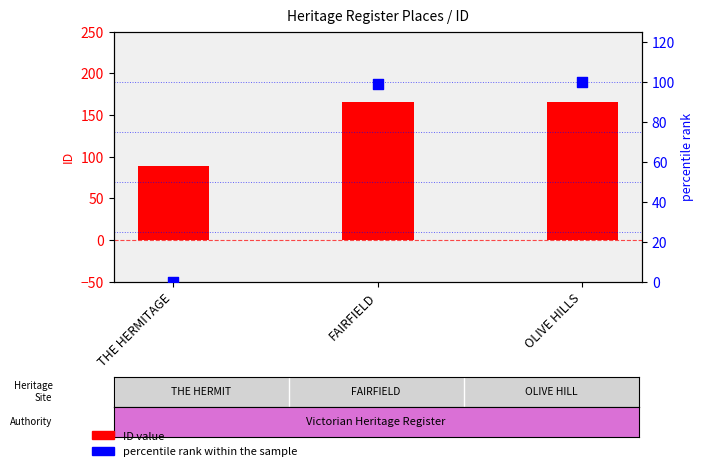

Is the value of percentile rank within the sample at OLIVE HILLS greater than the value of ID value at FAIRFIELD?

No